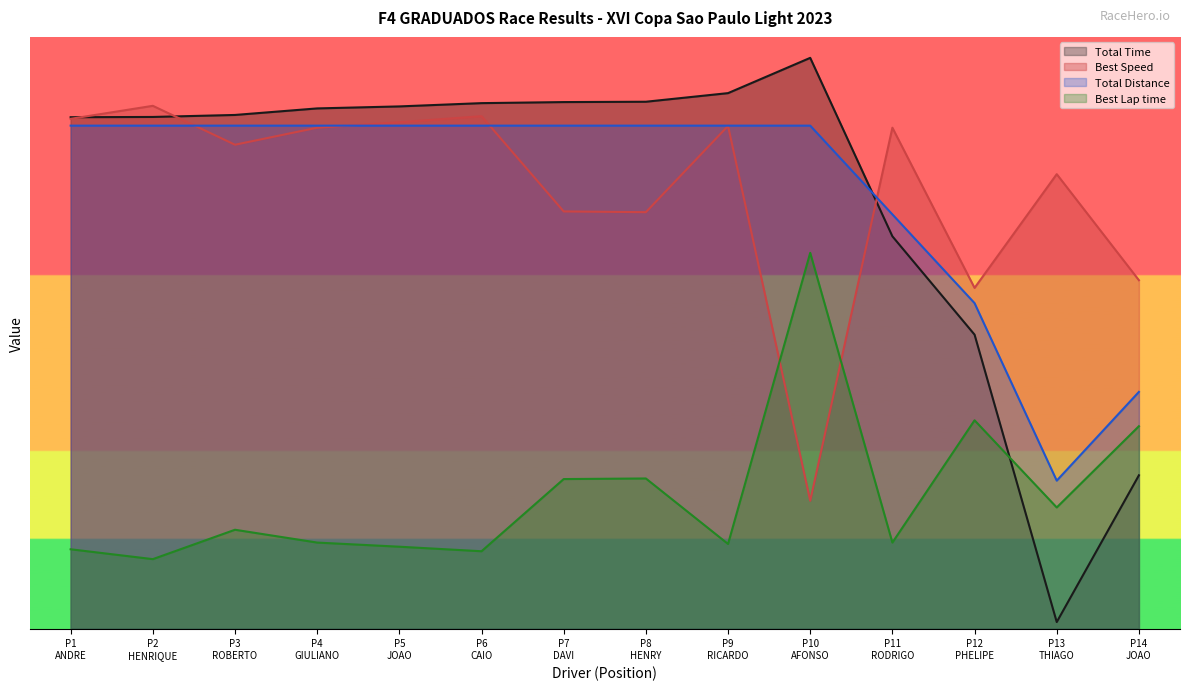

The value of Best Lap time at P7 DAVI is 202.1. True or false?

True